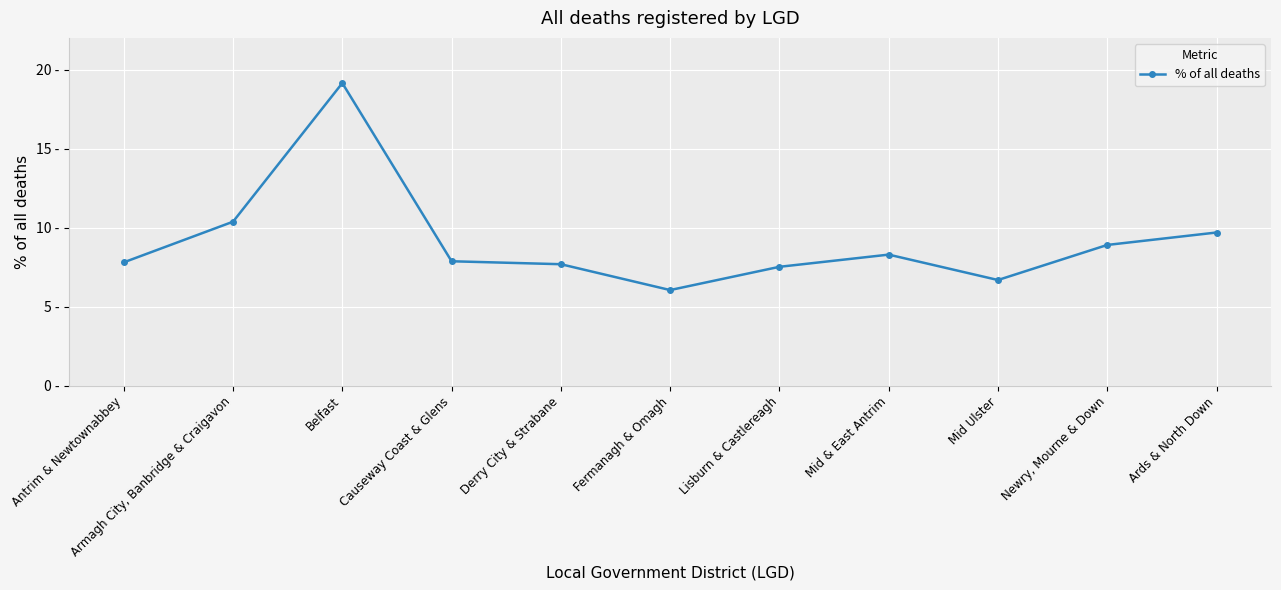

How many interior local peaks (higher than both neighbors) does the data have?

2